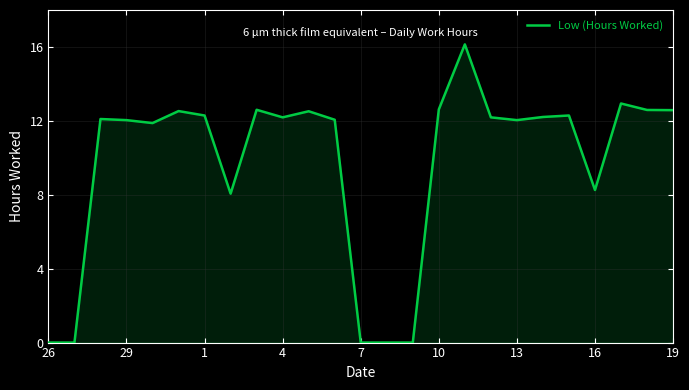

What is the greatest value displayed?

16.1